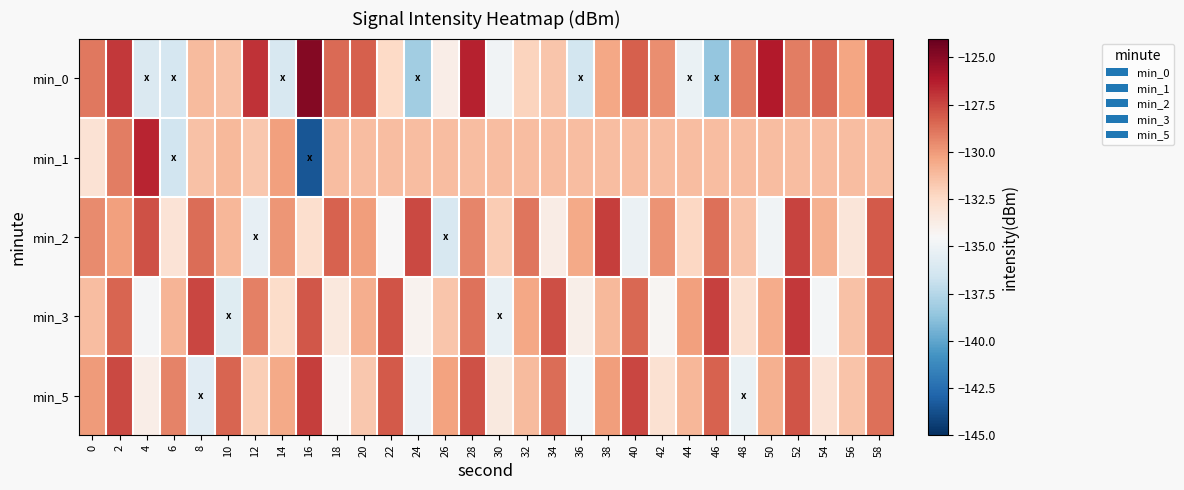

Which category has the highest value across all series?

16